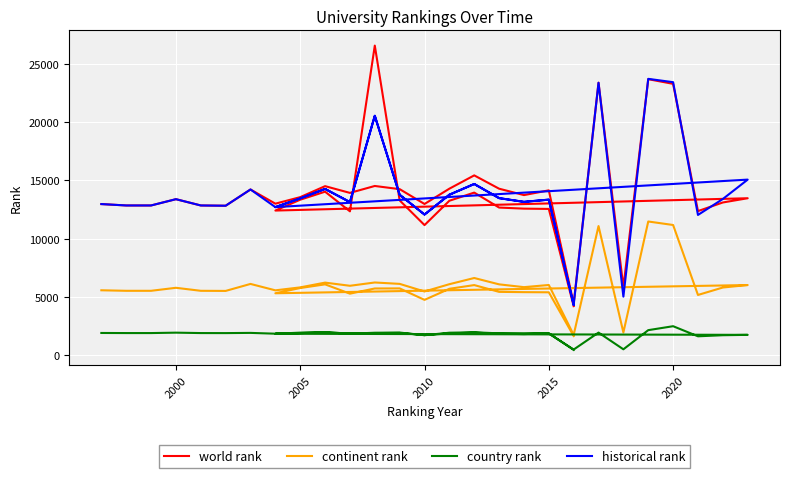

Is it true that world rank equals 13347.0 at 2005?

True